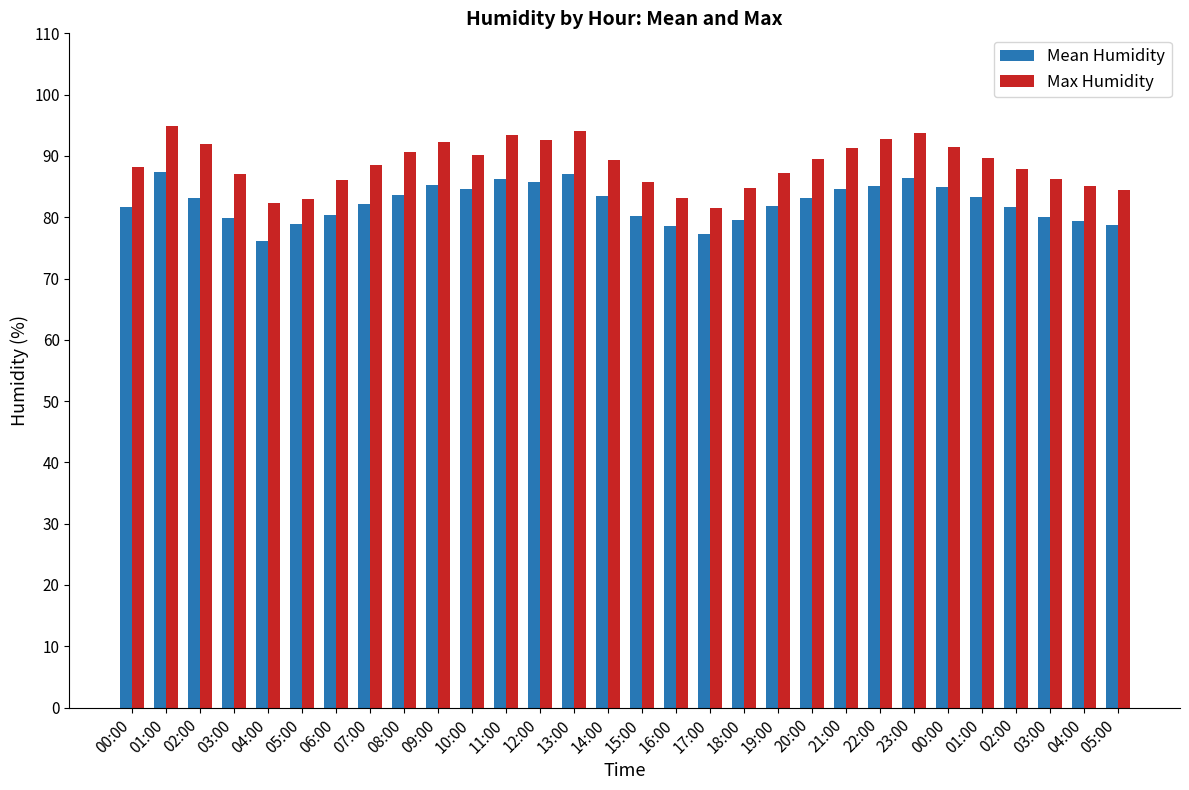

At how many categories does at least one series exceed 80?

30